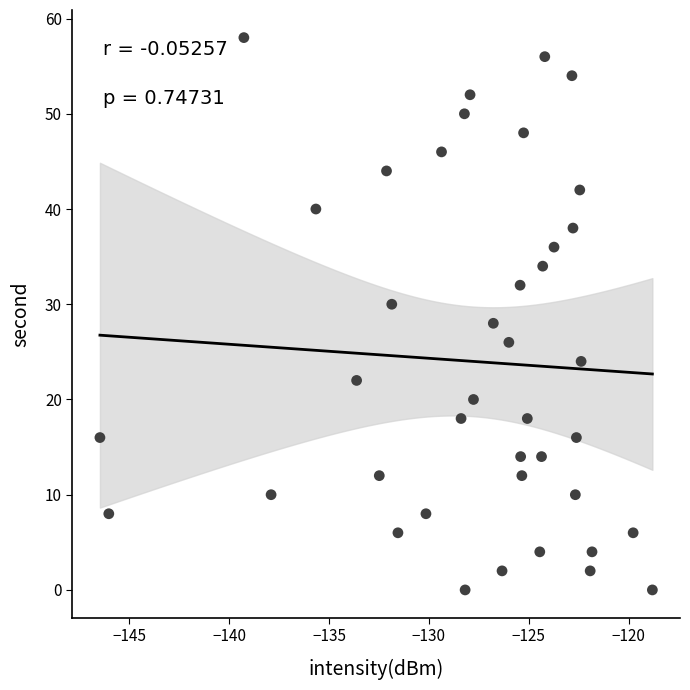

What is the range of Y values (max minus min)?

58